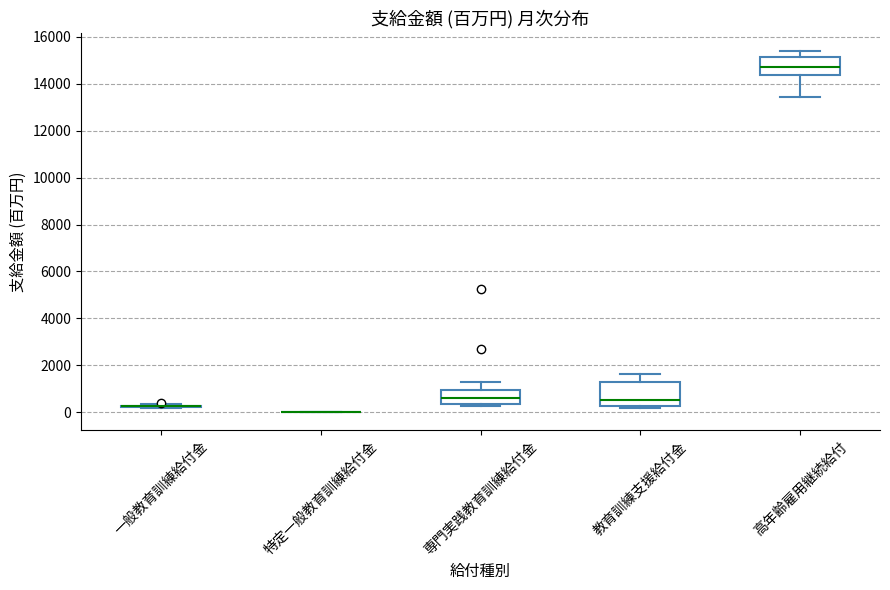

Where is the upper edge of the box for 高年齢雇用継続給付 on the y-axis? The values are not printed on the chart, so give them approximately, as read against the axis.

15200